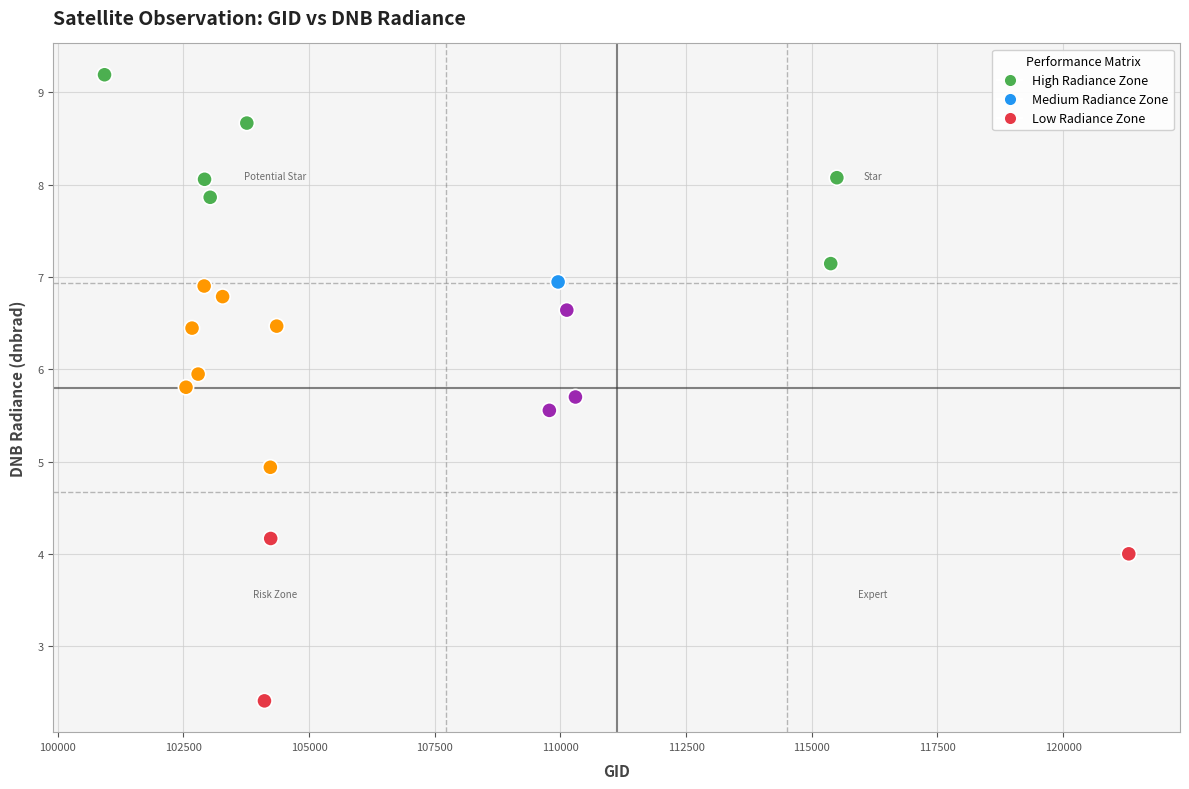

What is the range of X values (max minus min)?

20378.0